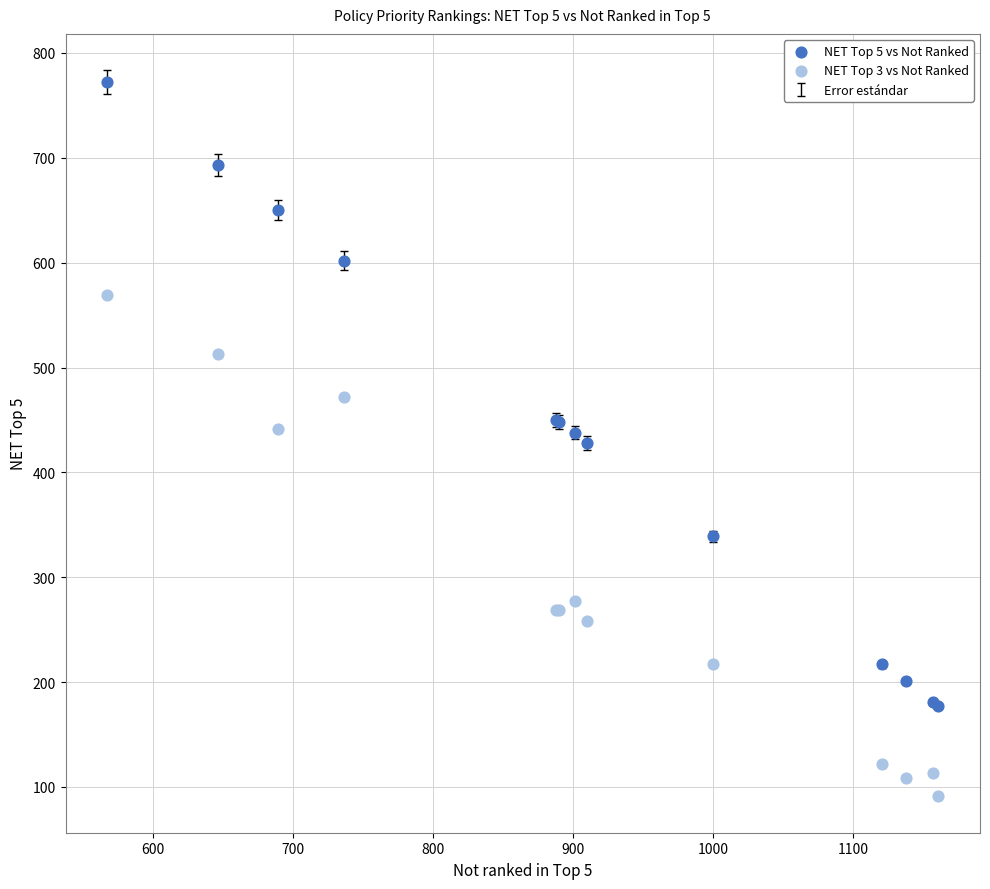

Which series contains the highest Y value?

NET Top 5 vs Not Ranked